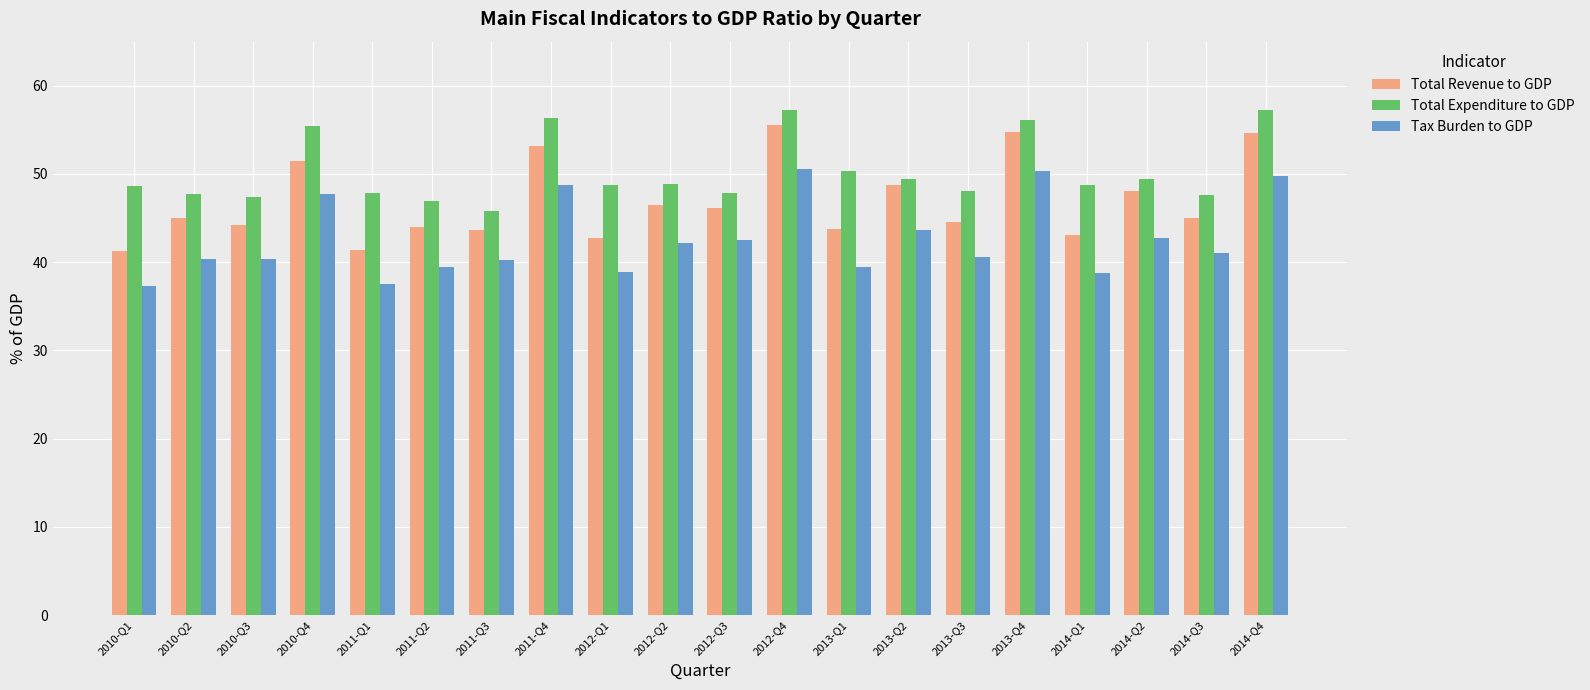

How many groups of bars are there?

20